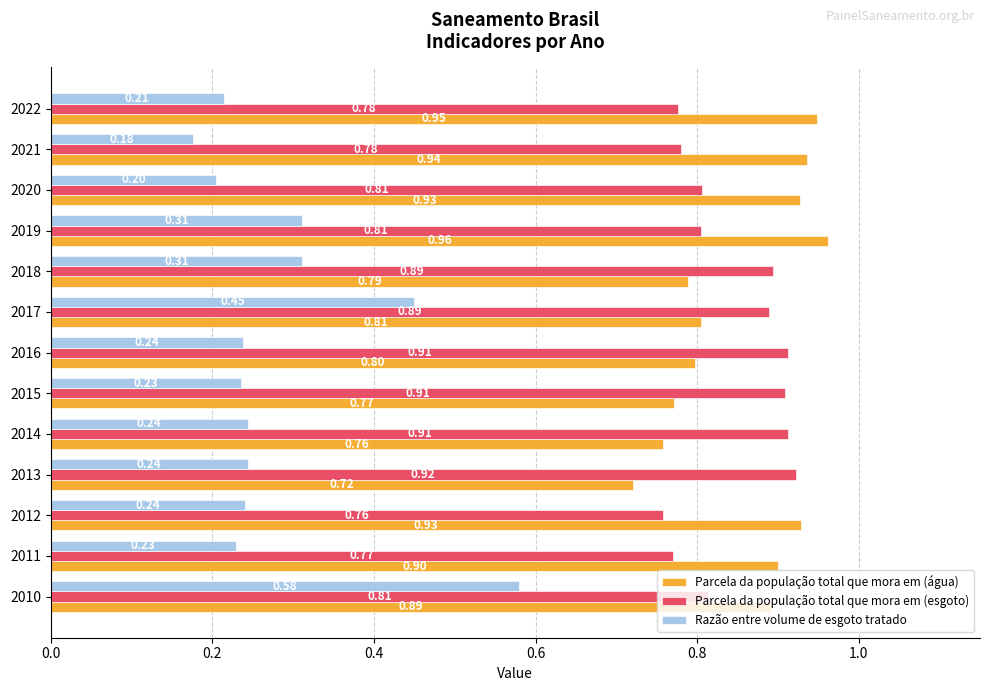

Which series has the widest spread of values?

Razão entre volume de esgoto tratado